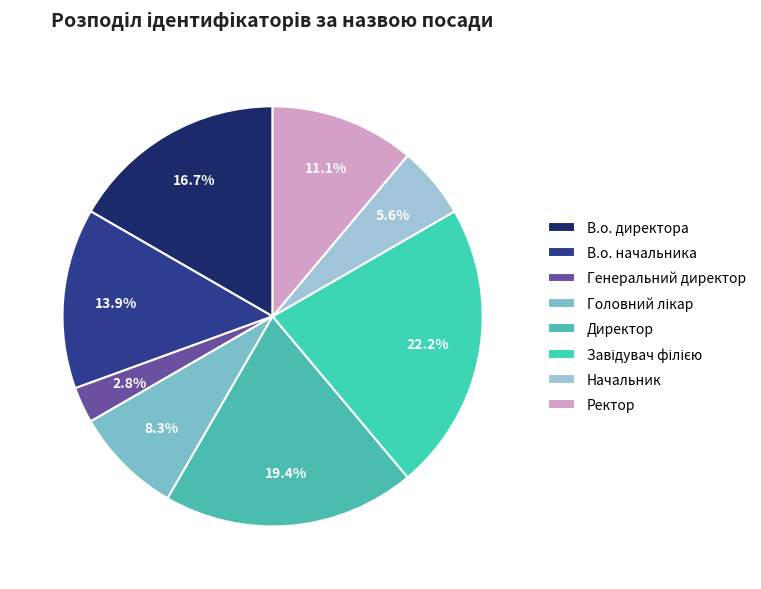

Is there a majority slice in this chart?

No